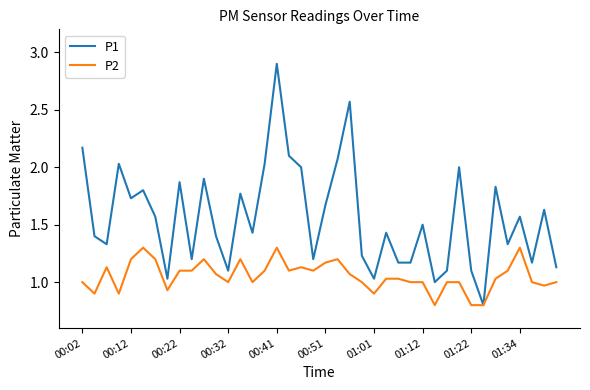

What is the sum of all P1 values?

62.5